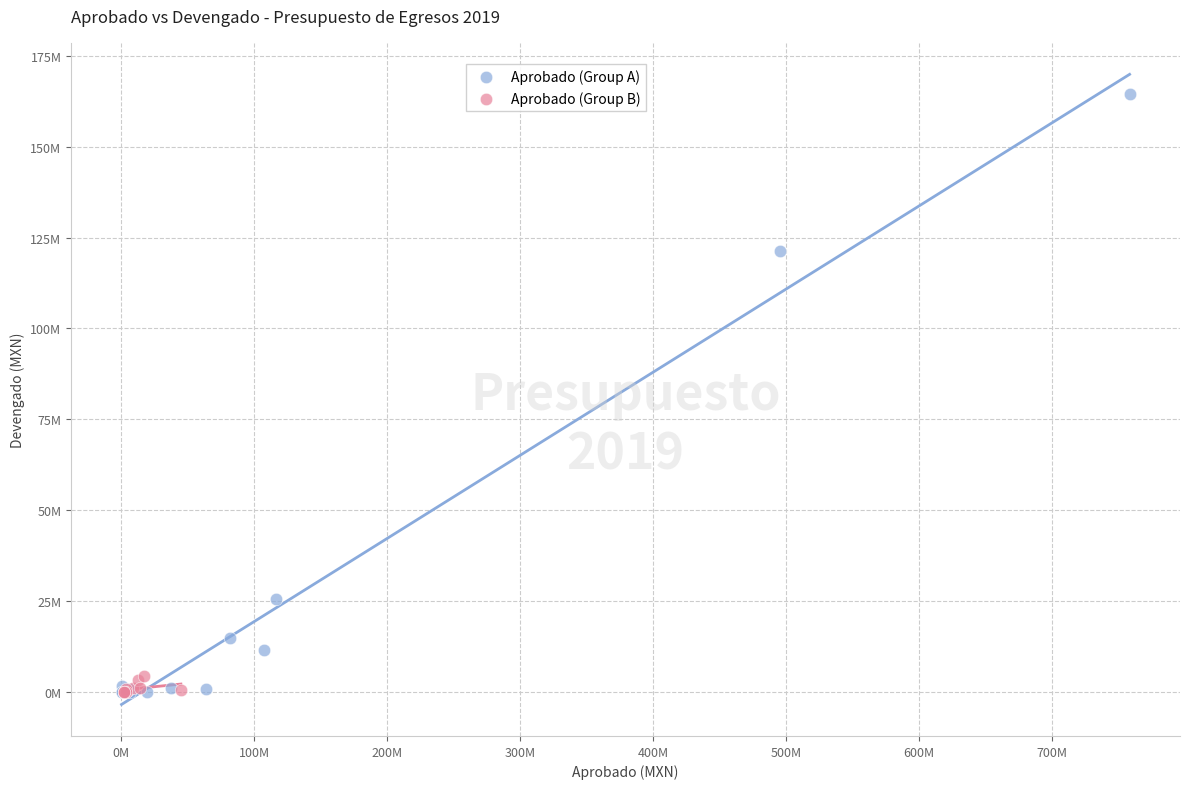

Which series has the largest Y range (max minus min)?

Aprobado (Group A)